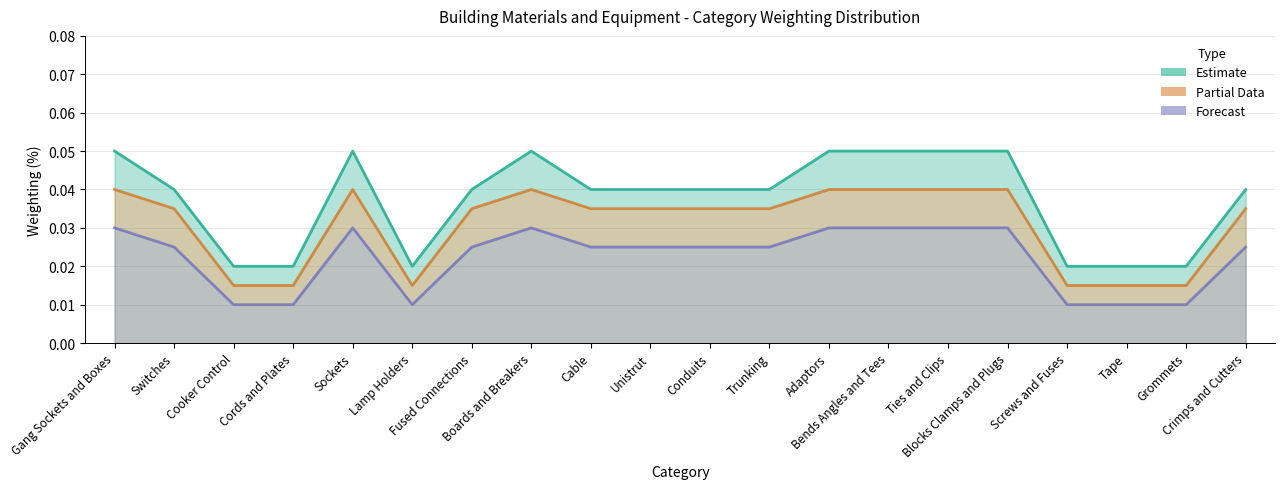

True or false: Weighting (%) - Partial and Weighting (%) - Forecast intersect in this chart.

False